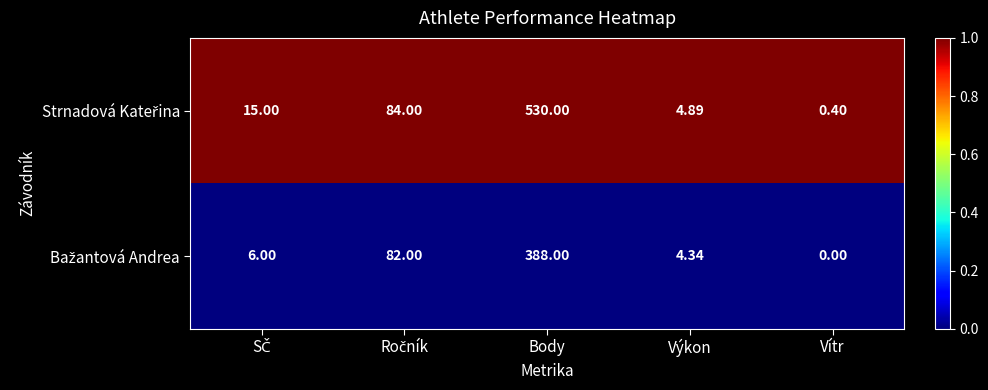

At which category is the sum across all series the highest?

Body